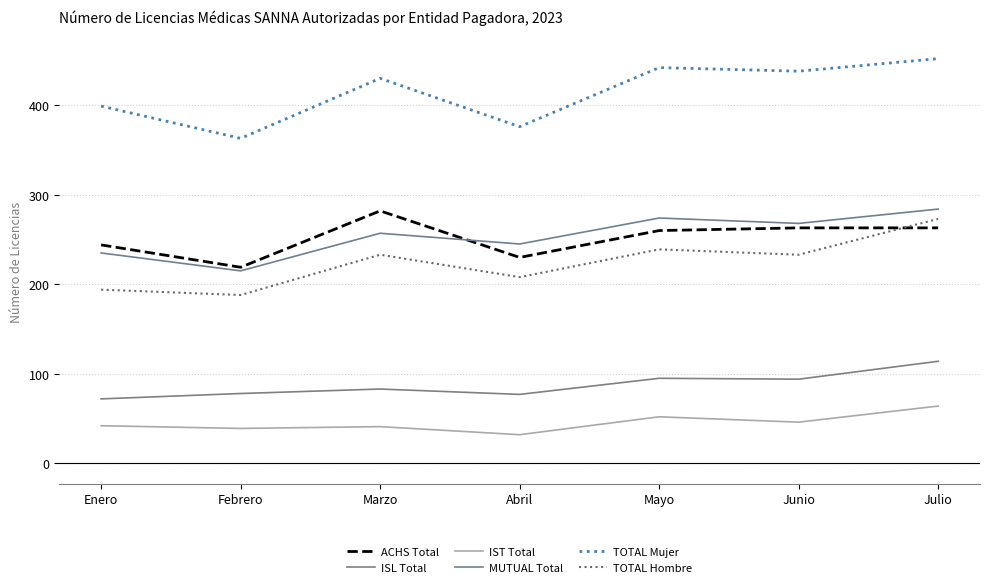

Which series has the largest total across all categories?

TOTAL Mujer